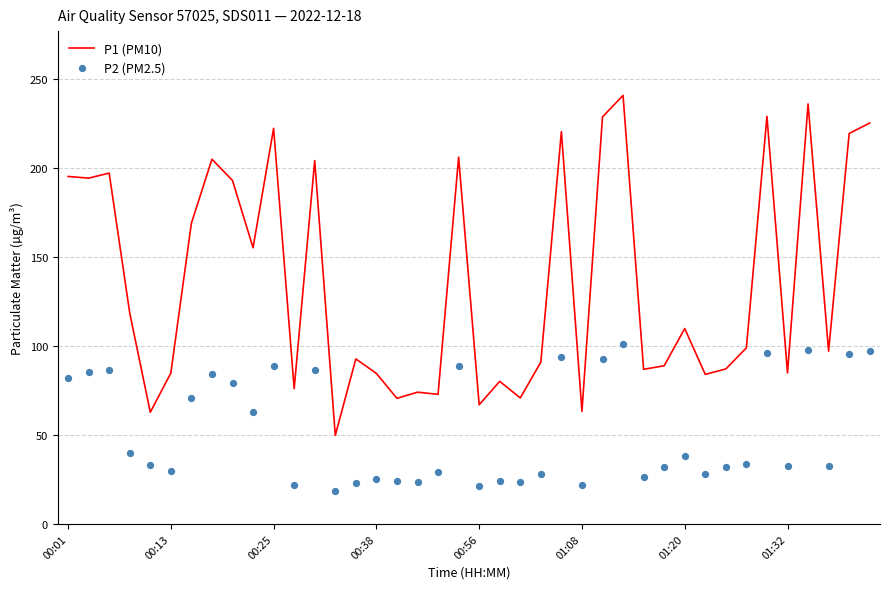

What are all the series names shown in the legend?

P1 (PM10), P2 (PM2.5)